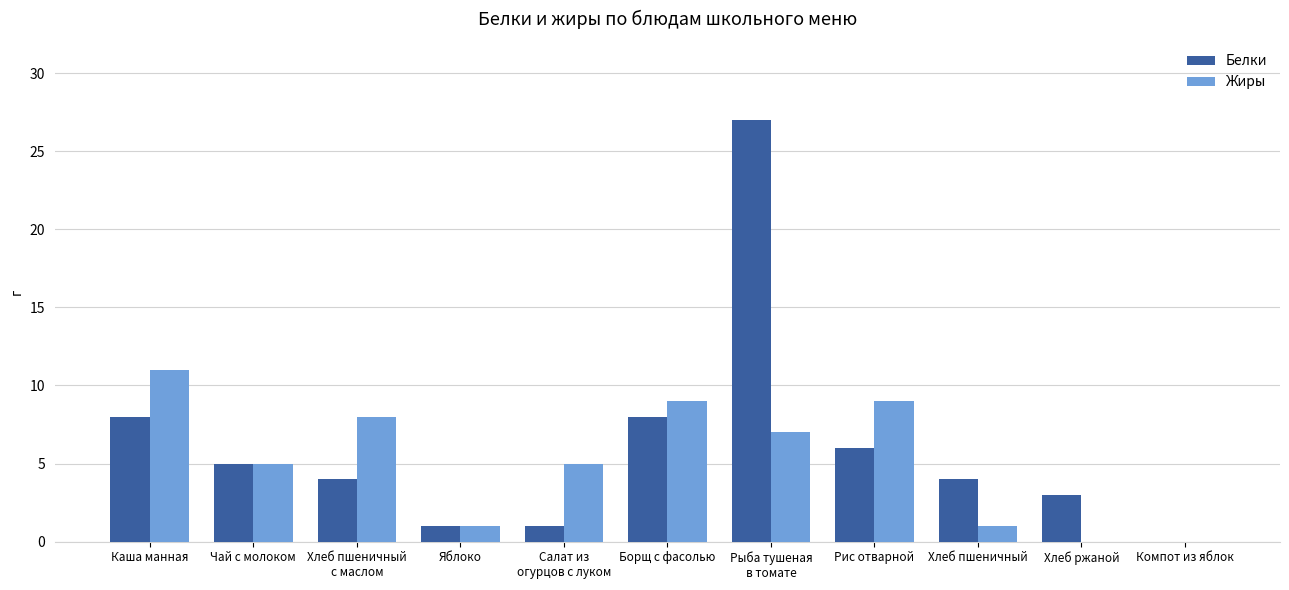

What is the sum of the Белки values at Компот из яблок and Чай с молоком?

5